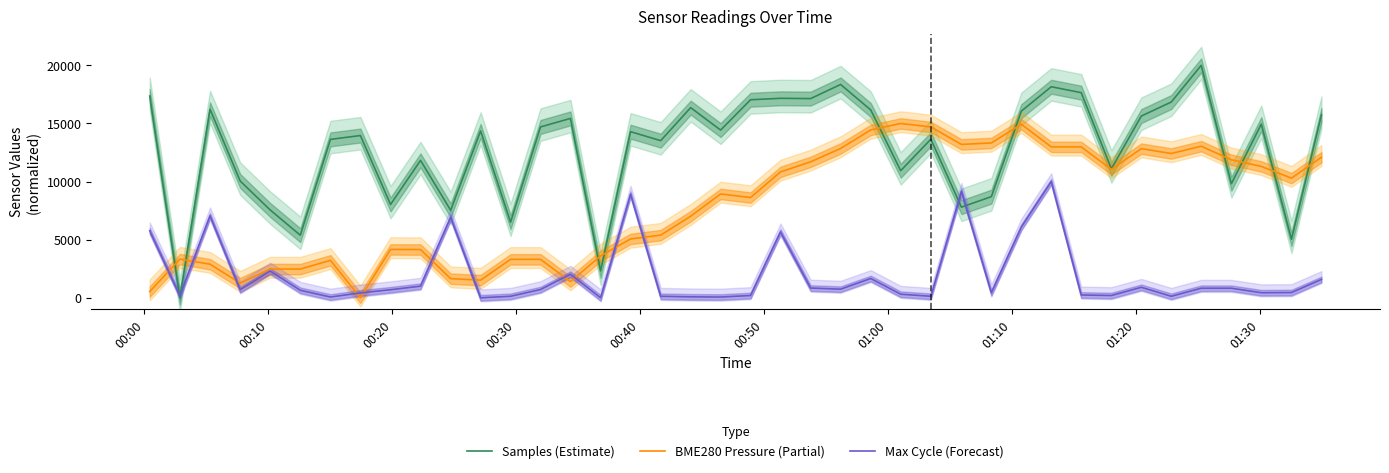

In Samples (Estimate), how many points are lower than both neighbors (excluding endpoints)?

14